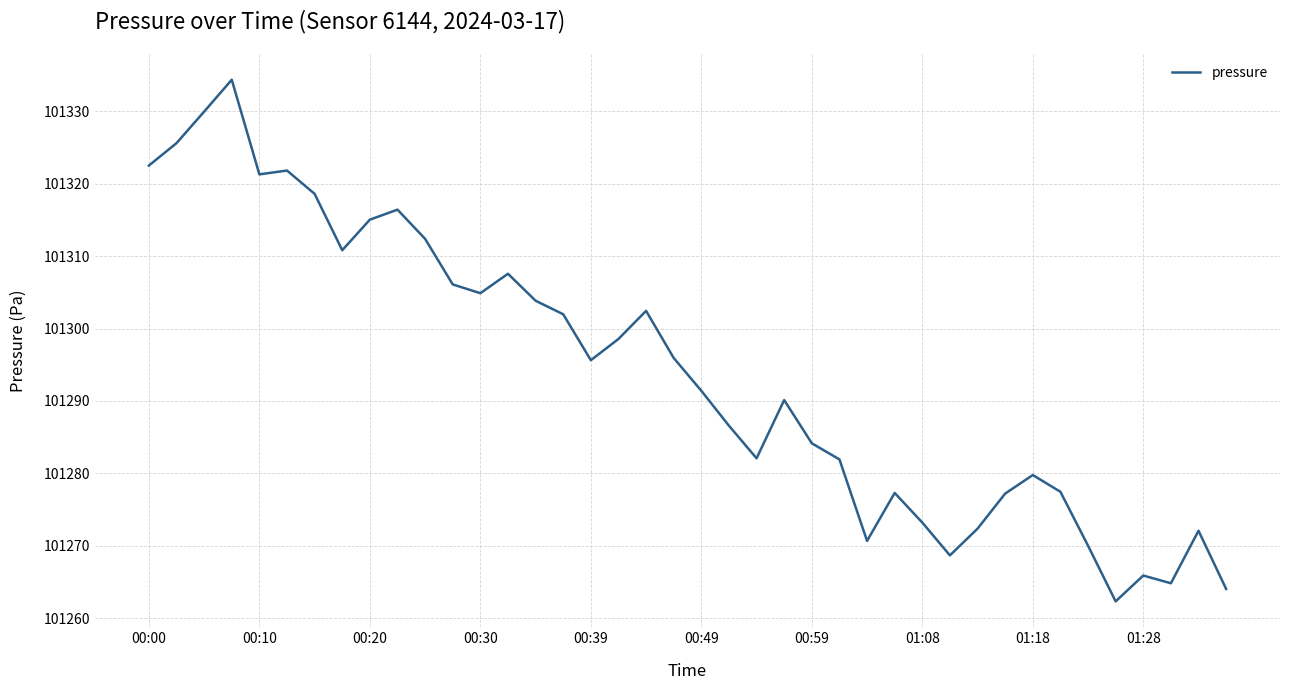

What is the minimum value shown in the chart?

101262.3